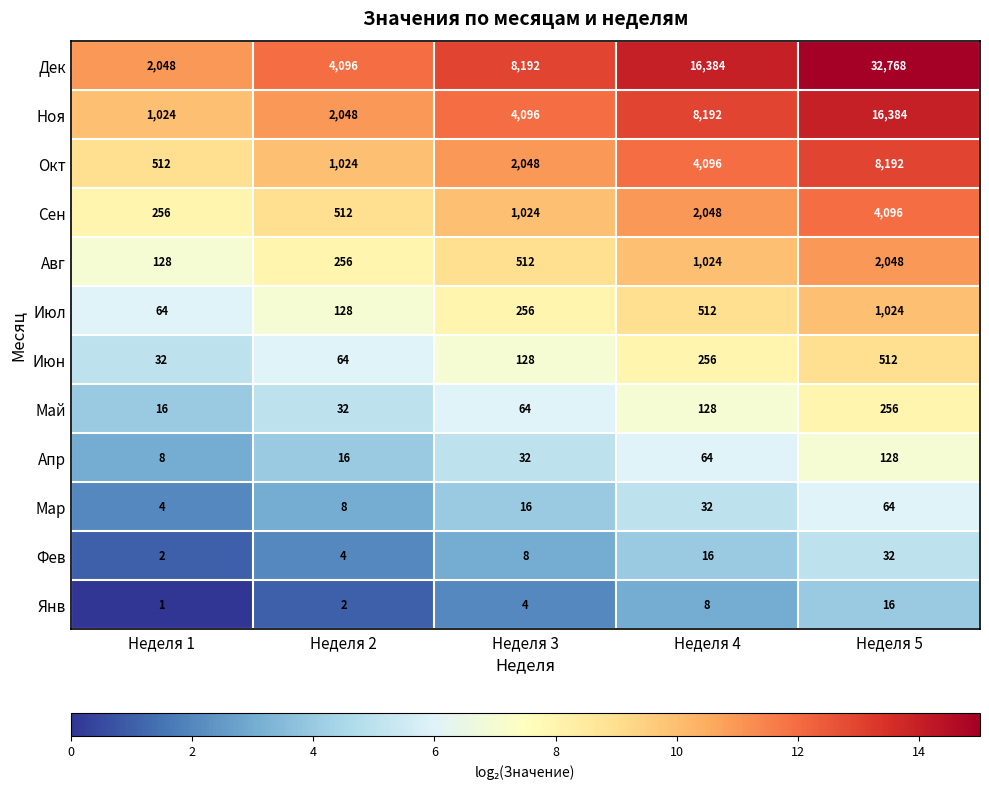

The Фев series shows 16 at Неделя 4. True or false?

True